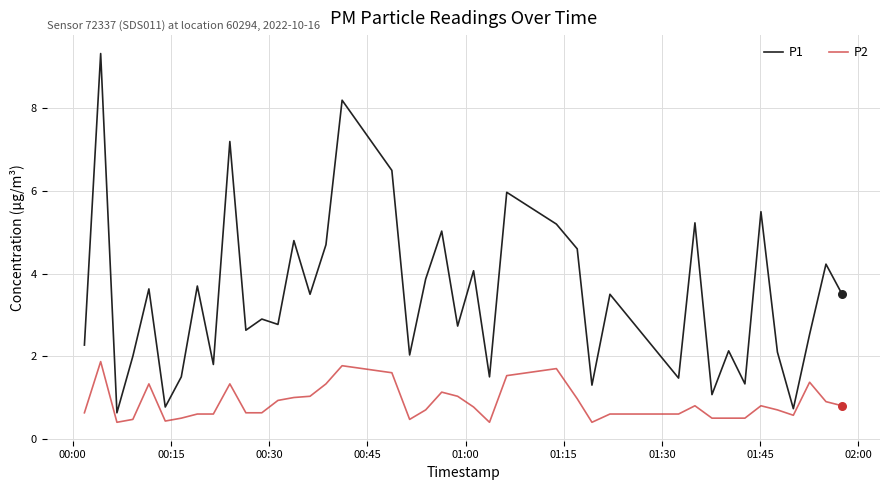

Which series has the largest total across all categories?

P1